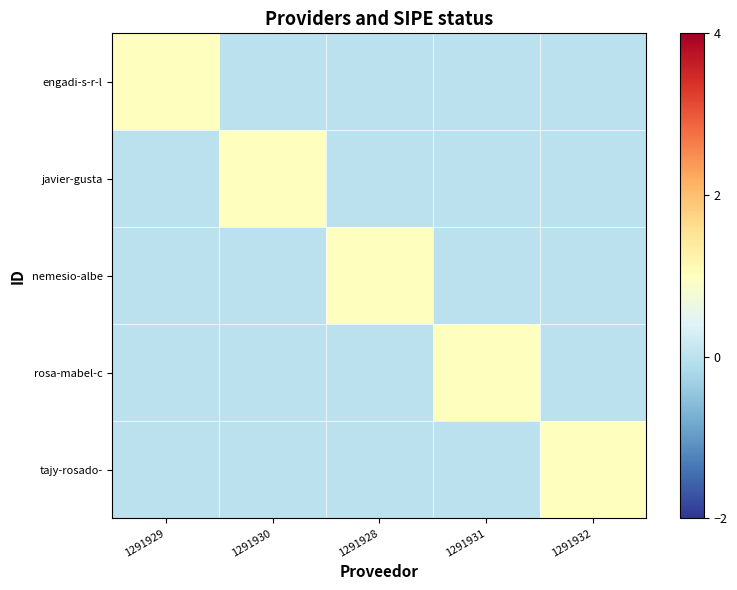

Between 1291931 and 1291932, which series saw the biggest shift?

rosa-mabel-c